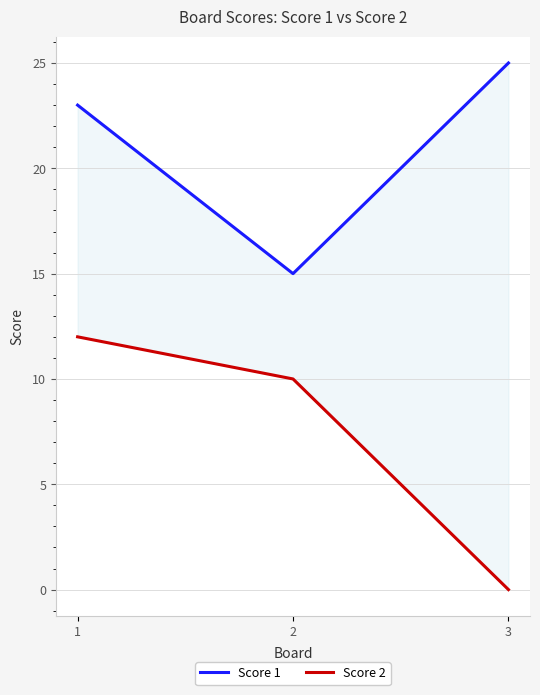

Rank the series by their average value, from lowest to highest.

Score 2, Score 1